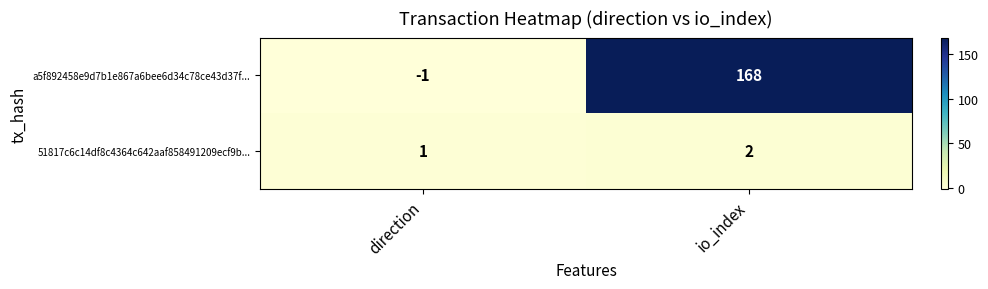

Where is a5f892458e9d7b1e867a6bee6d34c78ce43d37f... nearest to the value 83?

direction